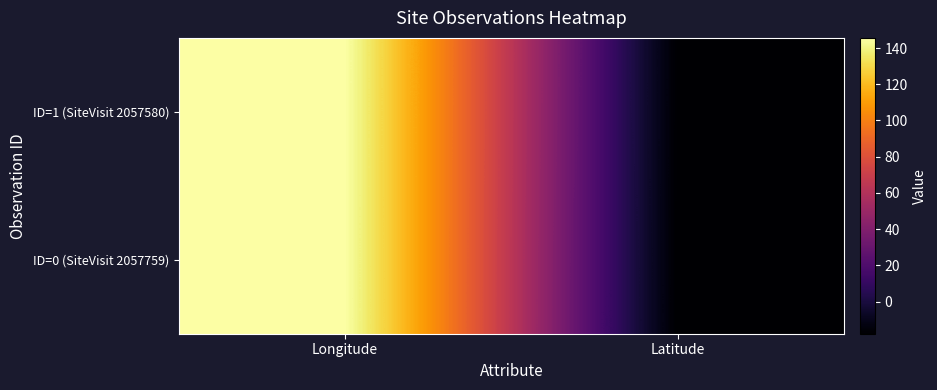

Between Latitude and Longitude, which is larger?

Longitude